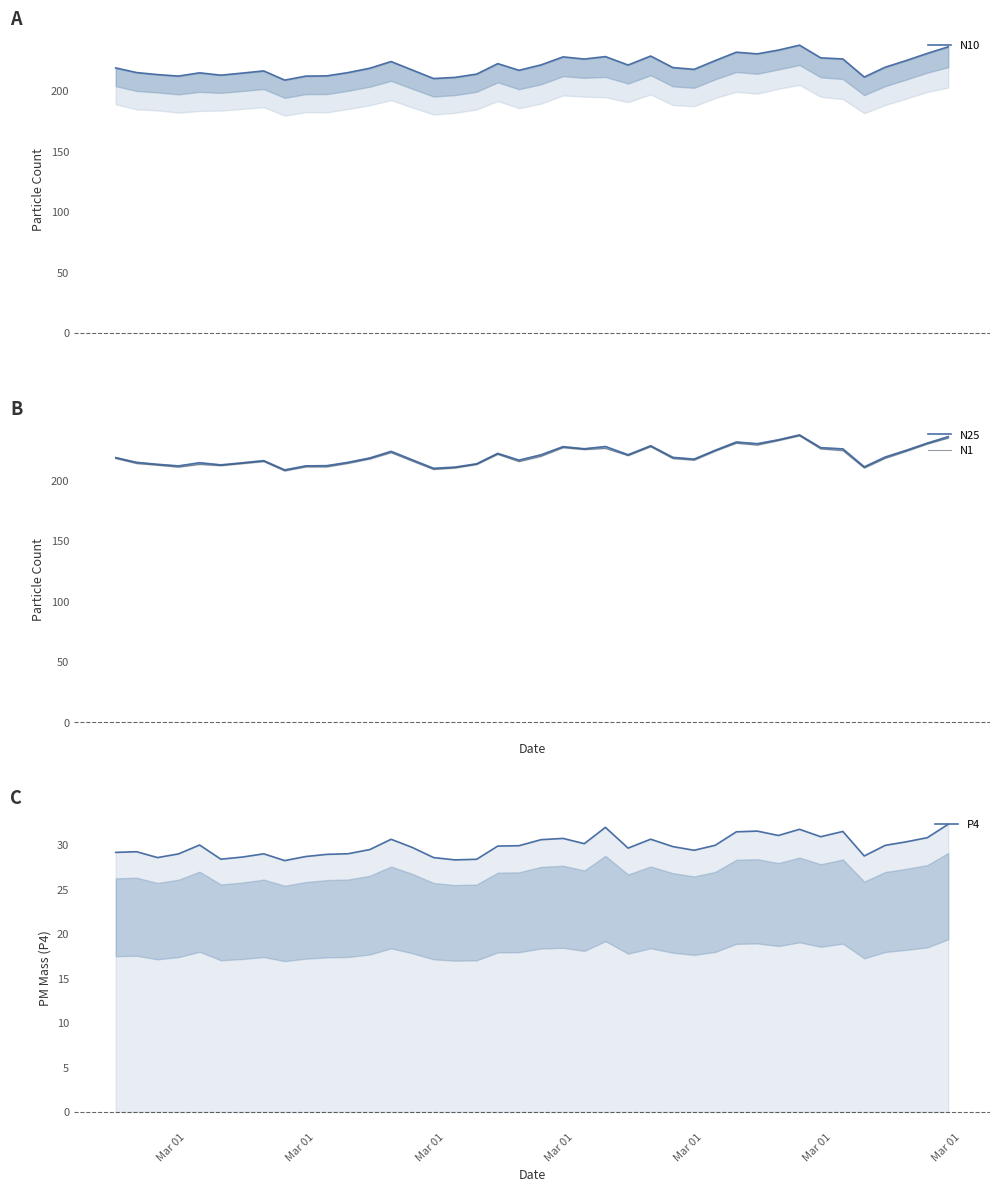

True or false: N10 and N1 cross at least once.

False